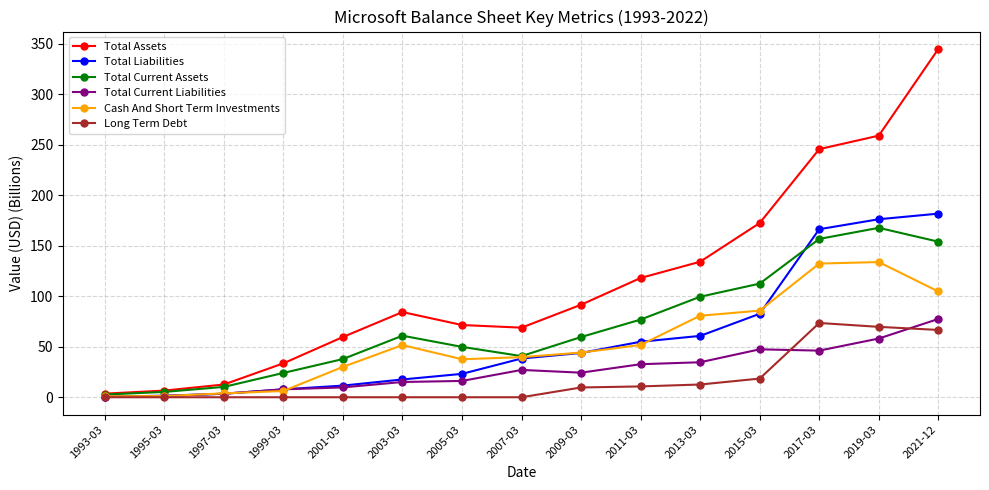

The value of Cash And Short Term Investments at 2005-03 is 37.6. True or false?

True